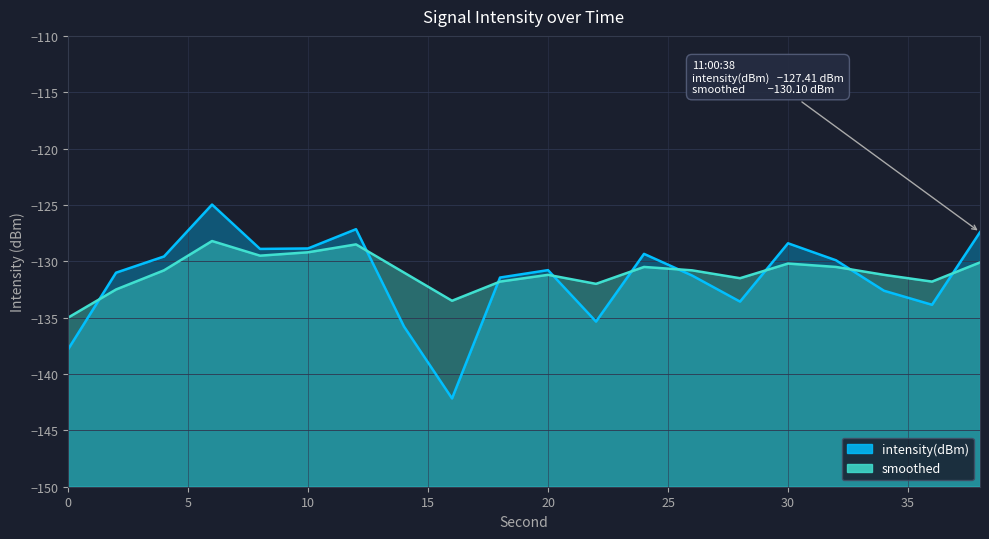

Between 2 and 14, which is larger?

2